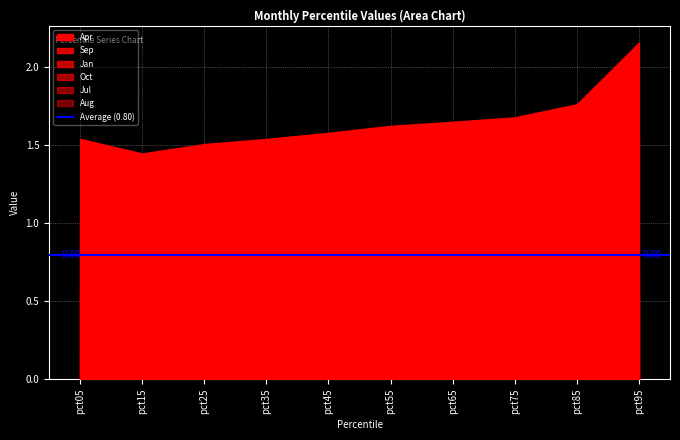

Is it true that Aug equals 0.5 at pct55?

True